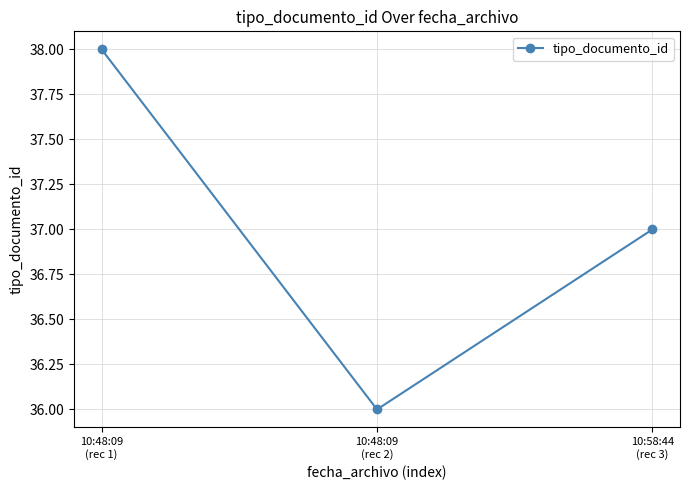

Rank the categories by value from lowest to highest.

10:48:09
(rec 2), 10:58:44
(rec 3), 10:48:09
(rec 1)